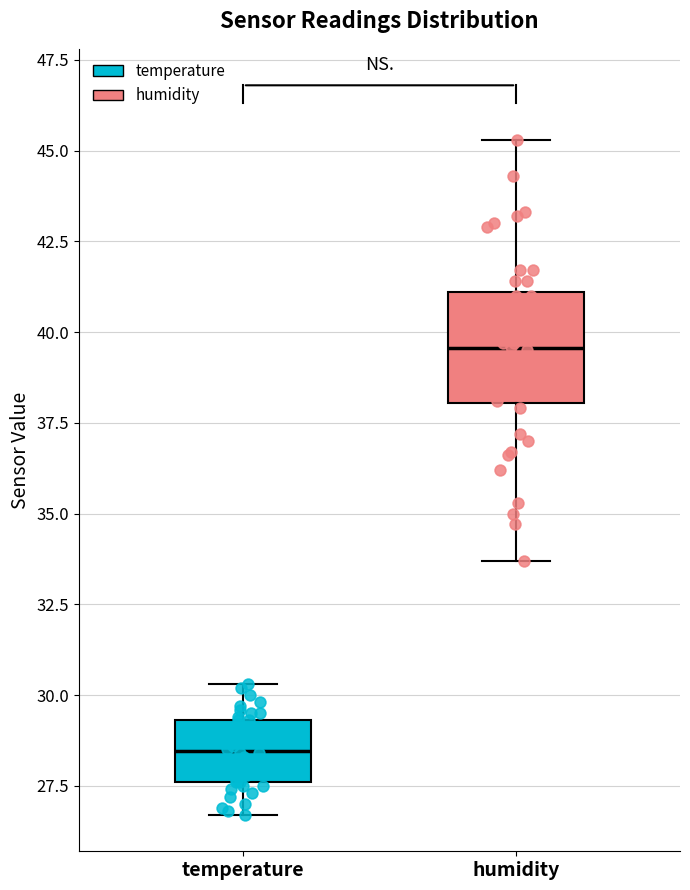

Where does the upper whisker of the box for temperature end on the y-axis? The values are not printed on the chart, so give them approximately, as read against the axis.

30.5